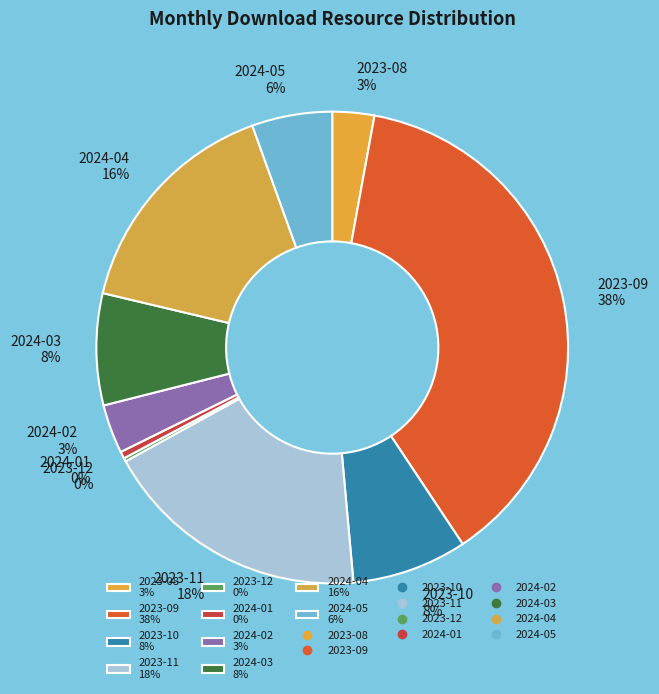

What percentage is the 2024-03 slice, to the nearest percent?

8%